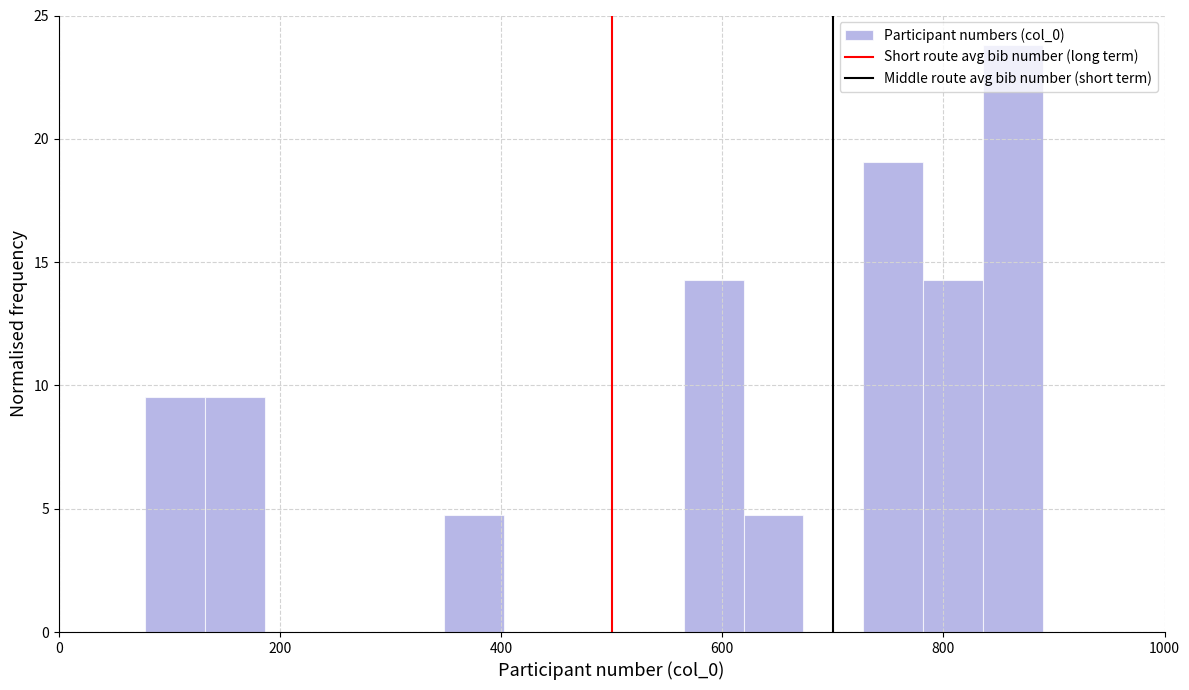

Read against the x-axis, roughly where is the centre of the tallest bar?

860